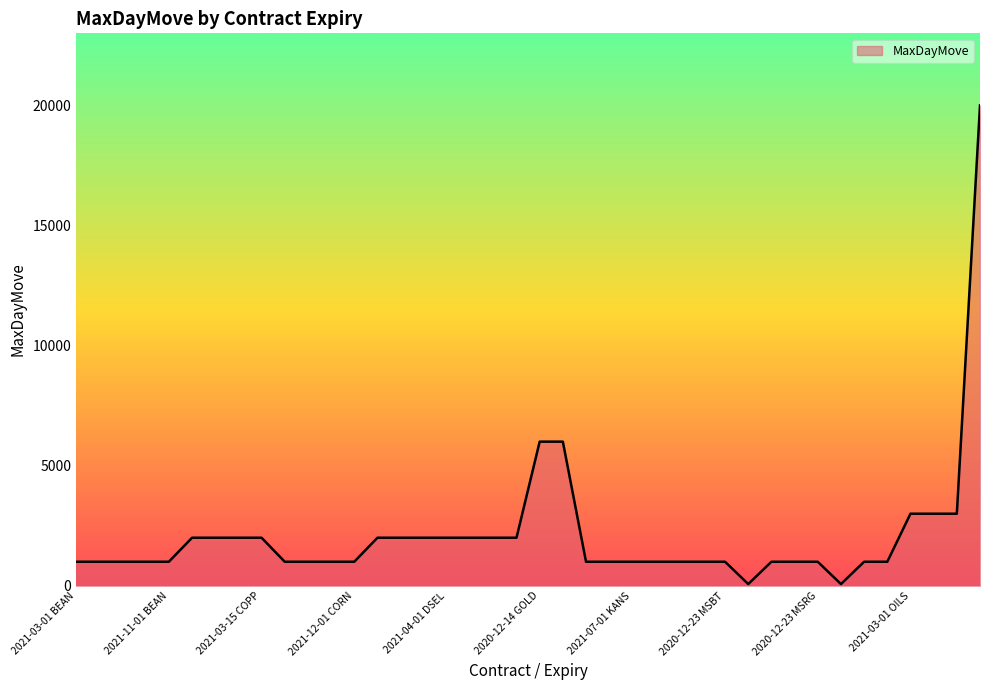

Does the chart display data point markers on the line(s)?

No